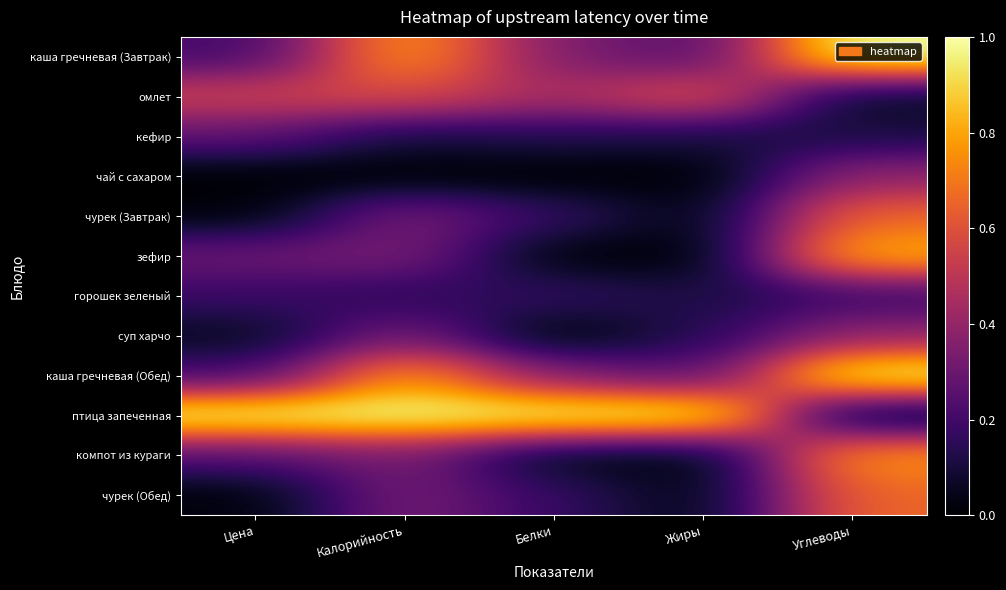

Which series has the largest total across all categories?

птица запеченная